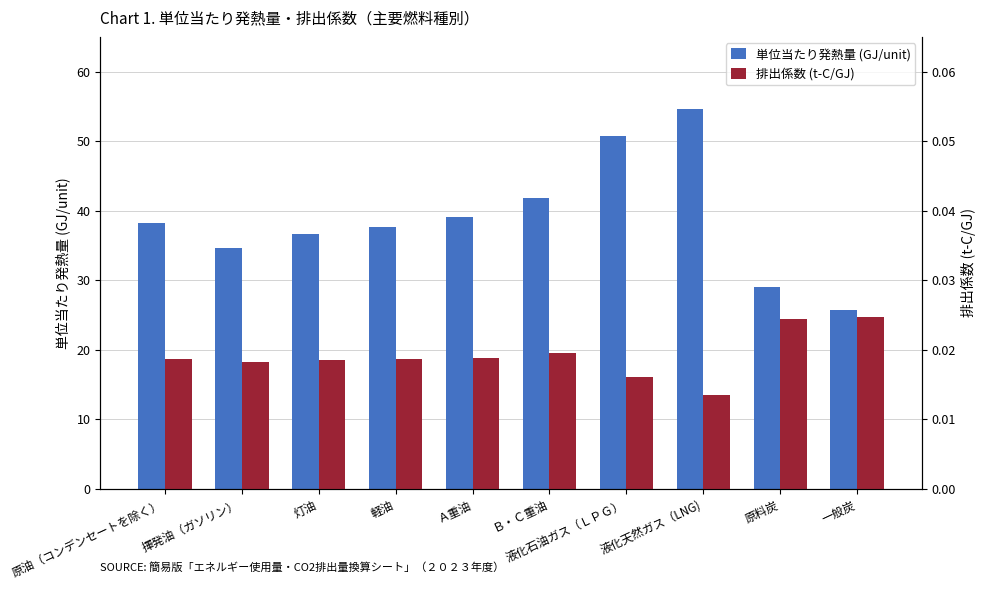

Reading left to right, list all the values displayed in this chart.

単位当たり発熱量 (GJ/unit): 38.2	34.6	36.7	37.7	39.1	41.9	50.8	54.6	29.0	25.7
排出係数 (t-C/GJ): 0.0	0.0	0.0	0.0	0.0	0.0	0.0	0.0	0.0	0.0